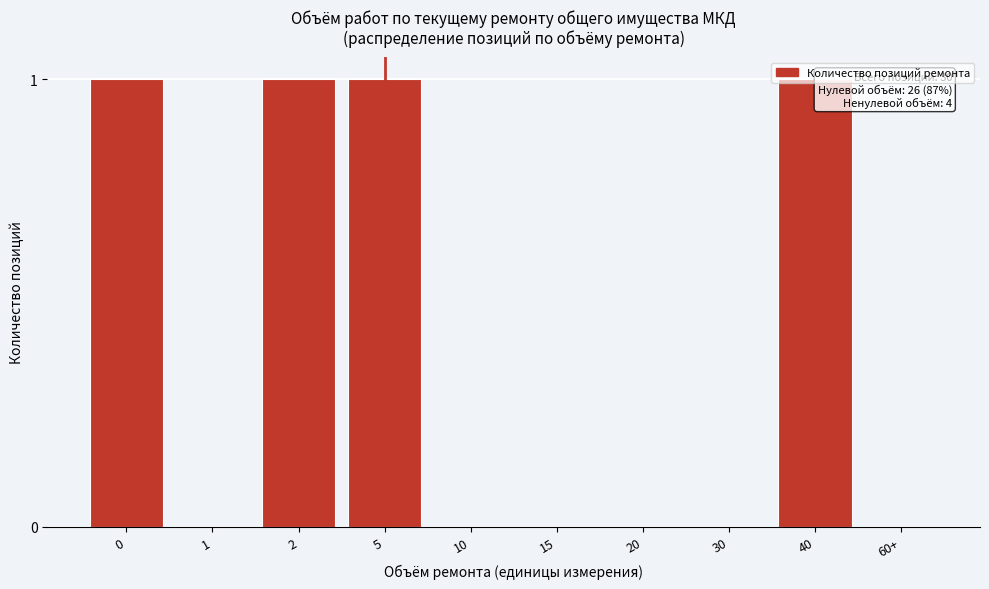

True or false: the data shows 1 at 2.

True